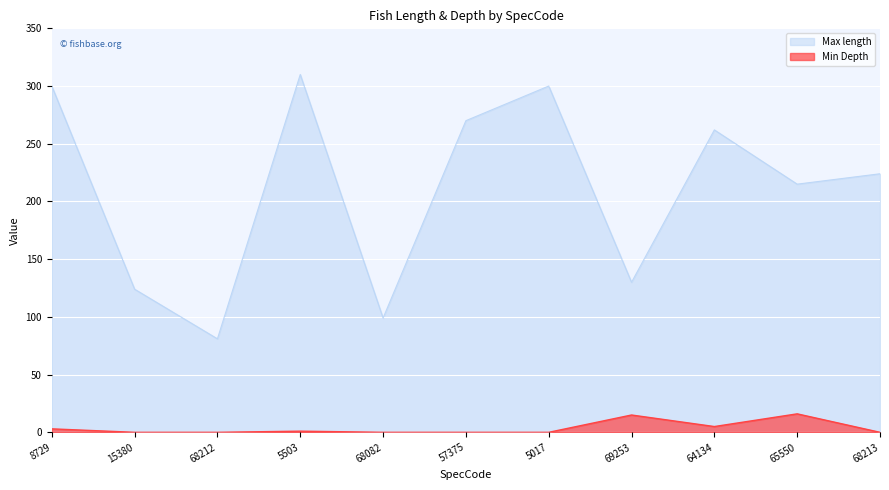

At which label is Min Depth closest to 8?

64134